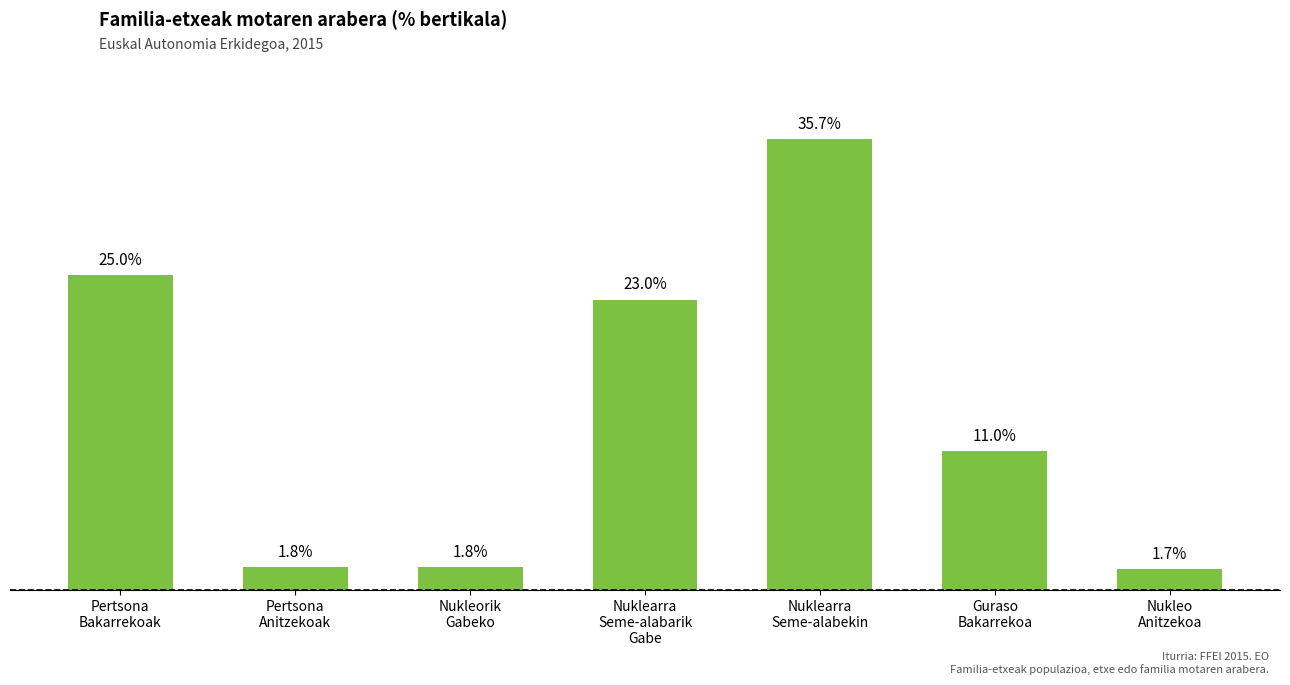

What is the value of the 6th bar from the left?

11.0